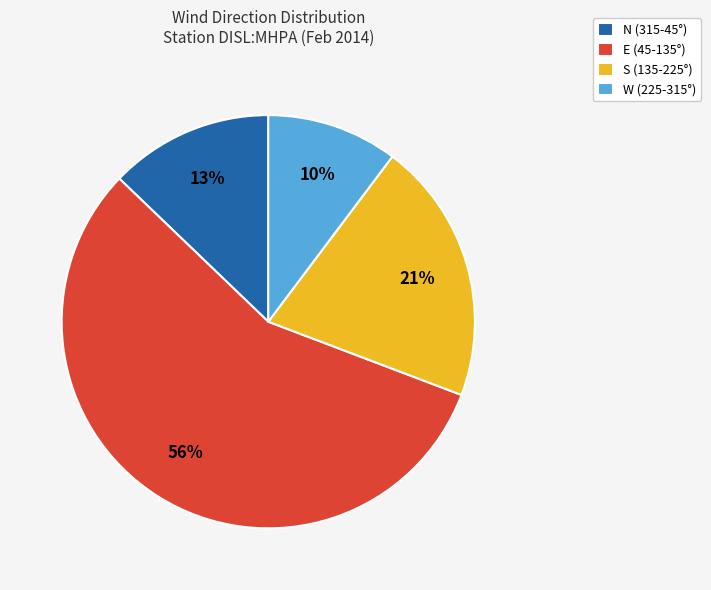

What percentage is the E (45-135°) slice, to the nearest percent?

56%